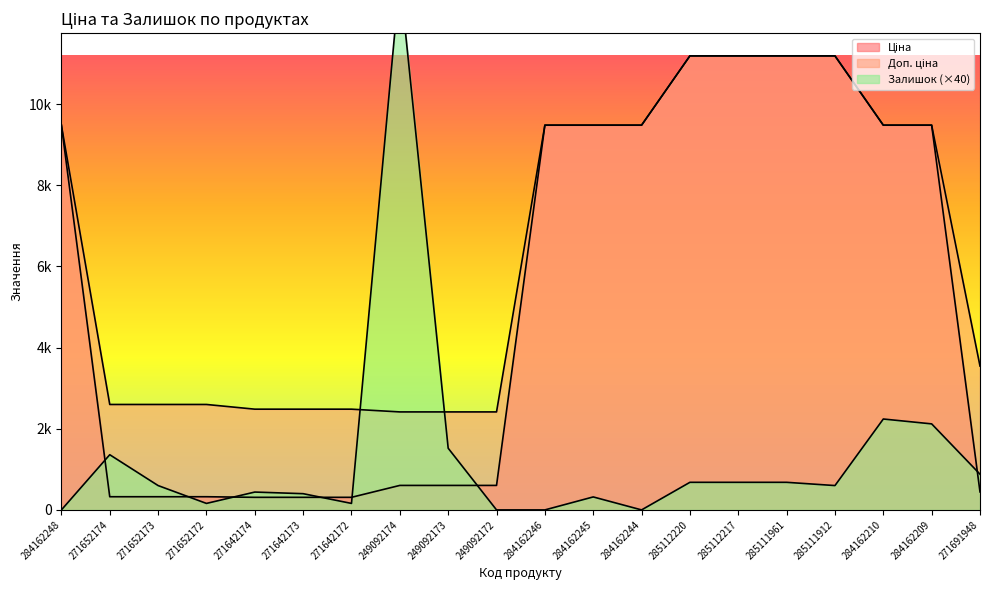

What is the highest value of the Ціна series?

11188.2